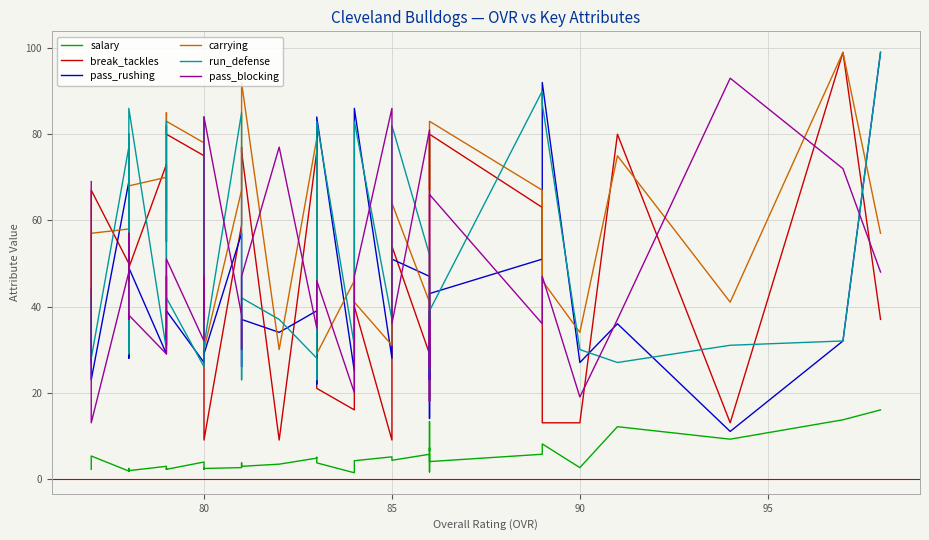

What are all the series names shown in the legend?

salary, break_tackles, pass_rushing, carrying, run_defense, pass_blocking